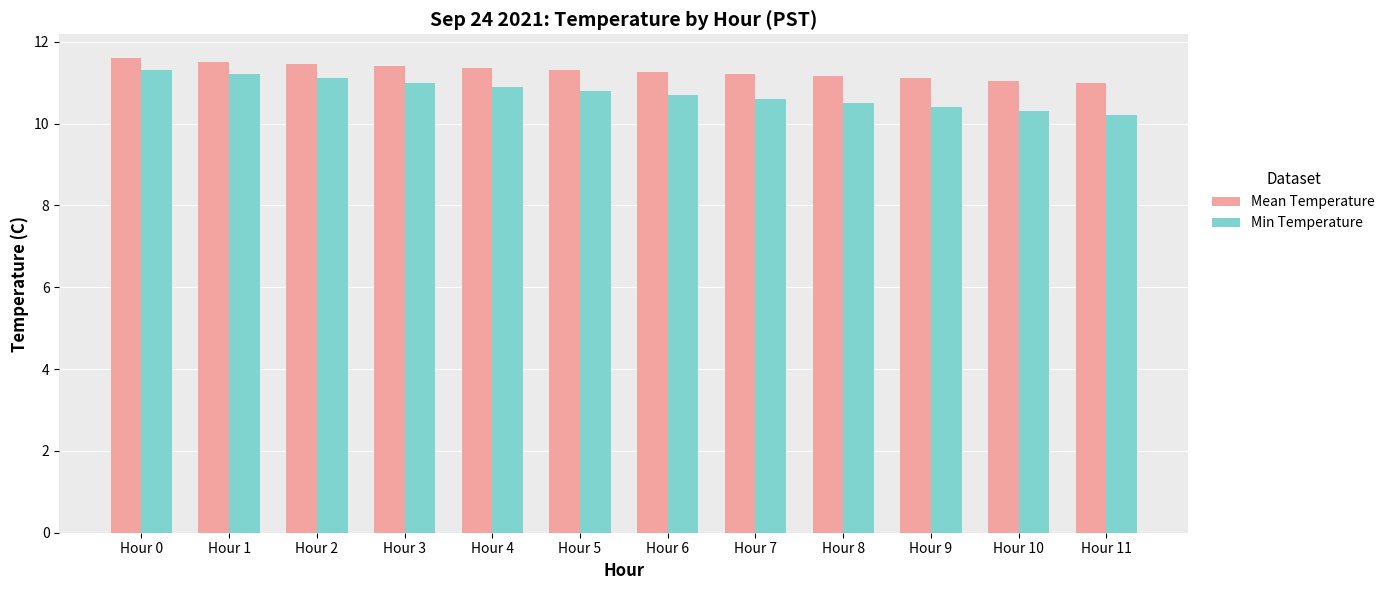

Is it true that Mean Temperature equals 11.2 at Hour 7?

True